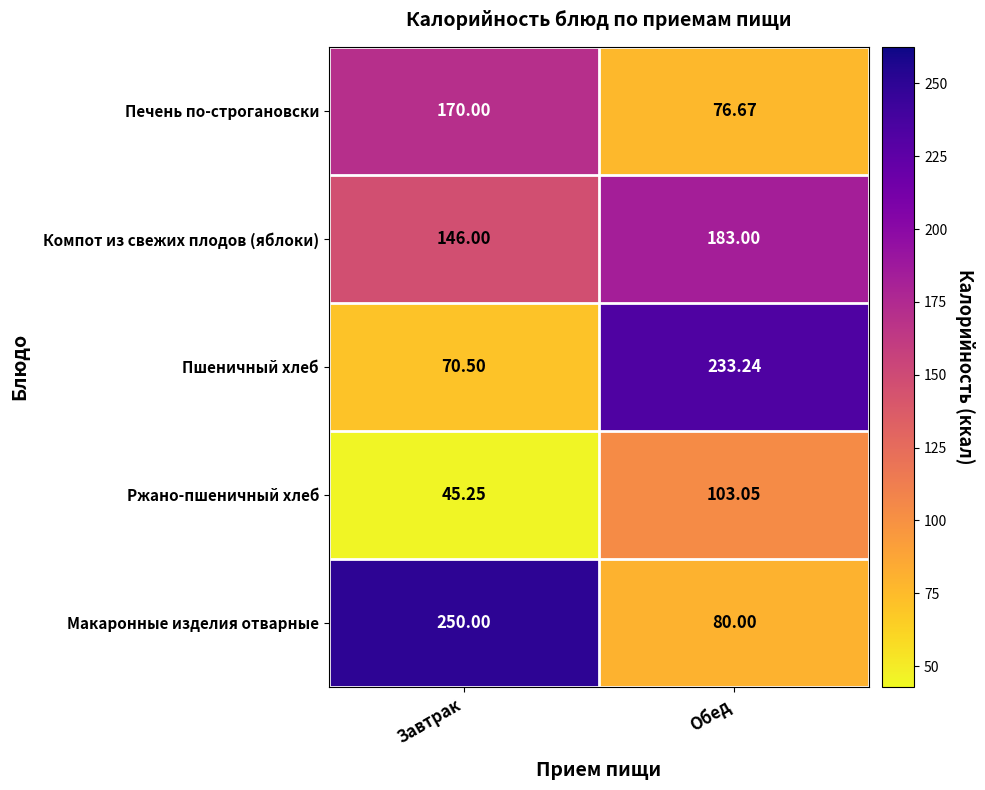

At how many categories does at least one series exceed 73?

2